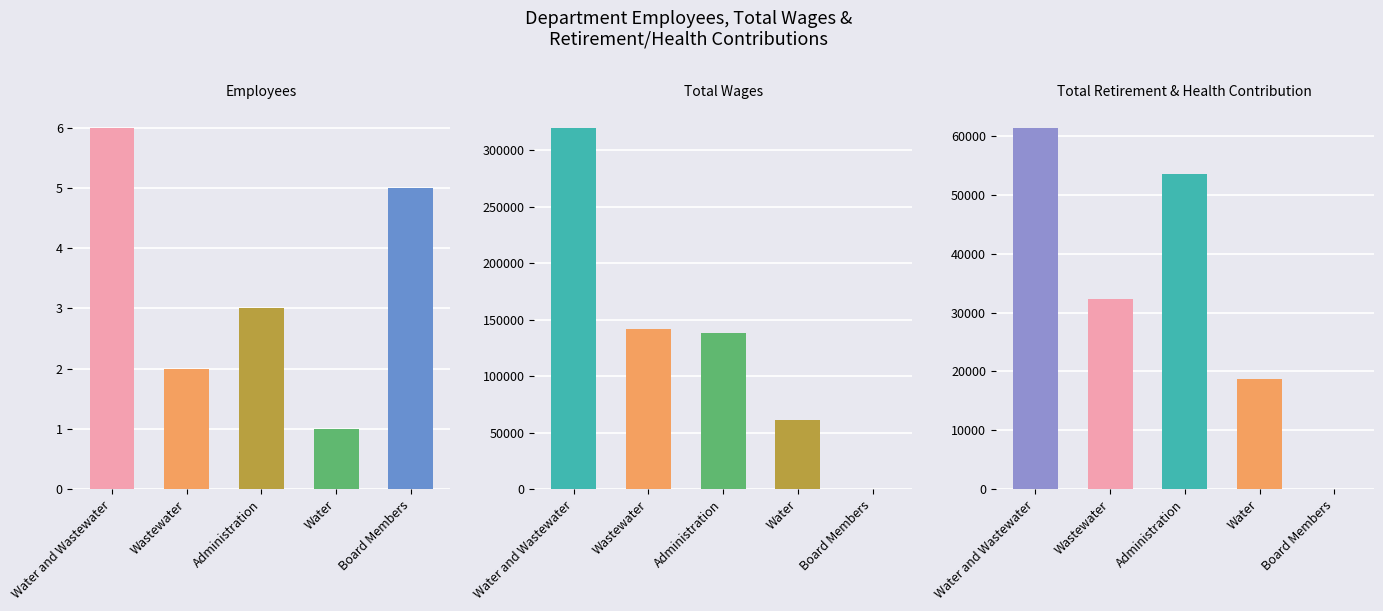

What is the greatest value displayed?

319710